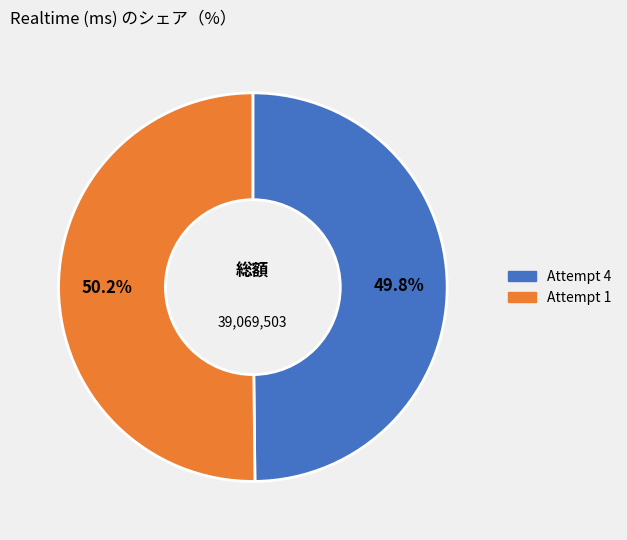

What percentage is the Attempt 1 slice, to the nearest percent?

50%